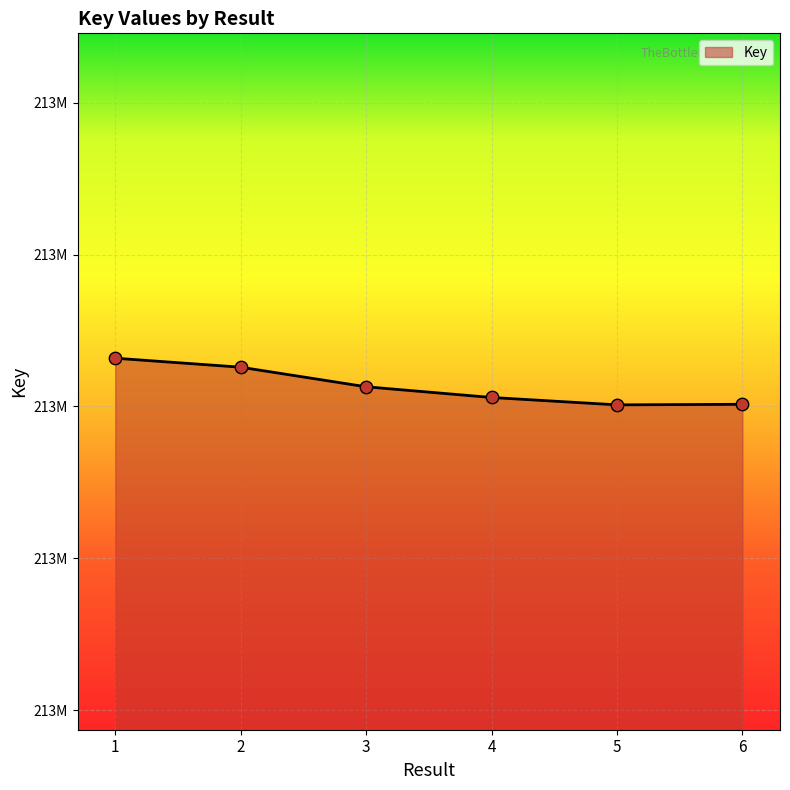

What is the change in value from 3 to 4?

-705